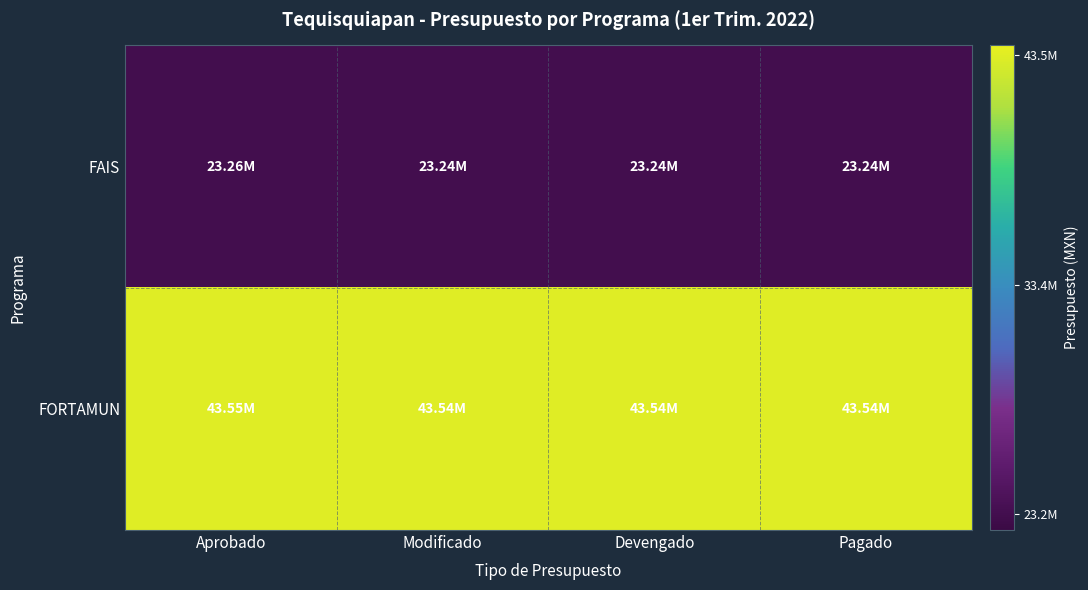

At which category does the chart reach its minimum across all series?

Modificado